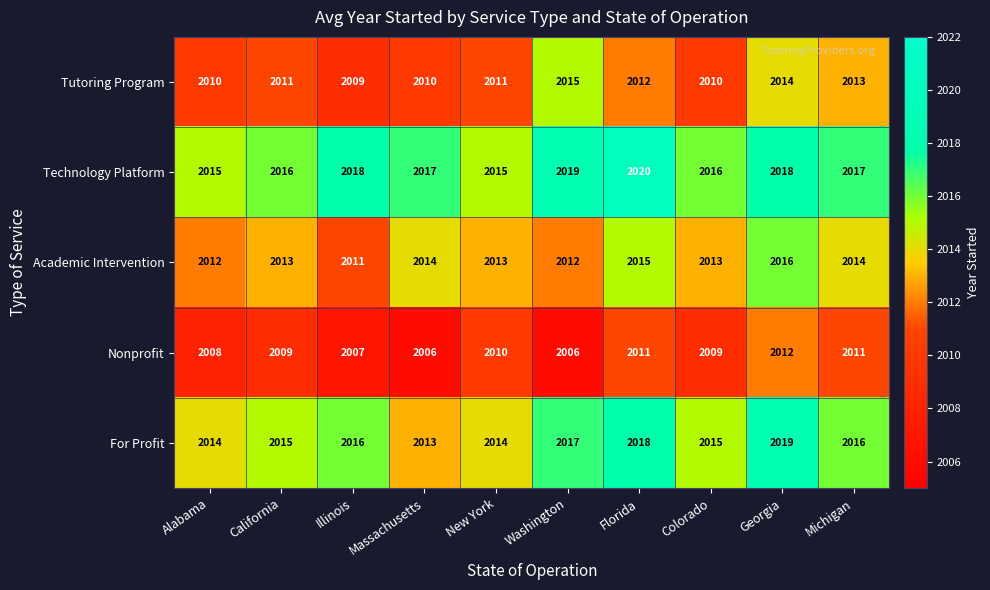

What is the total value across all series at Illinois?

10061